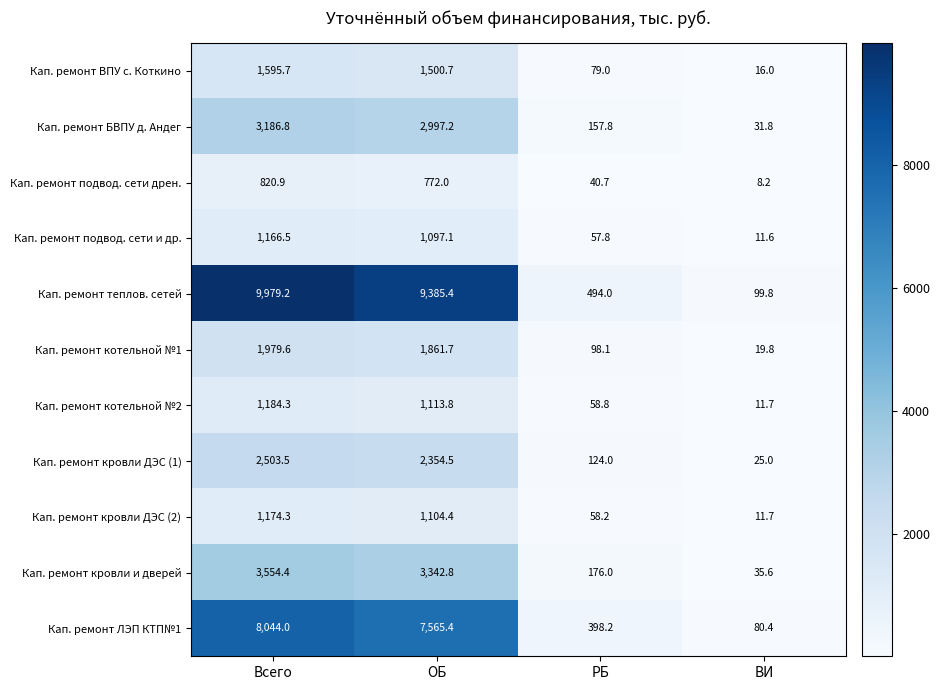

Between ОБ and РБ, which series saw the biggest shift?

Кап. ремонт теплов. сетей